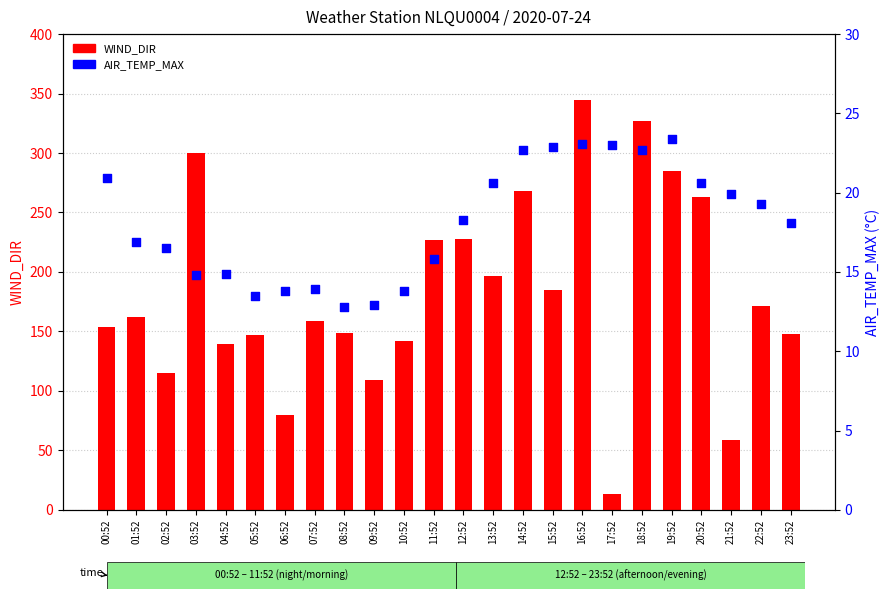

Is the value of WIND_DIR at 00:52 greater than the value of AIR_TEMP_MAX at 03:52?

Yes